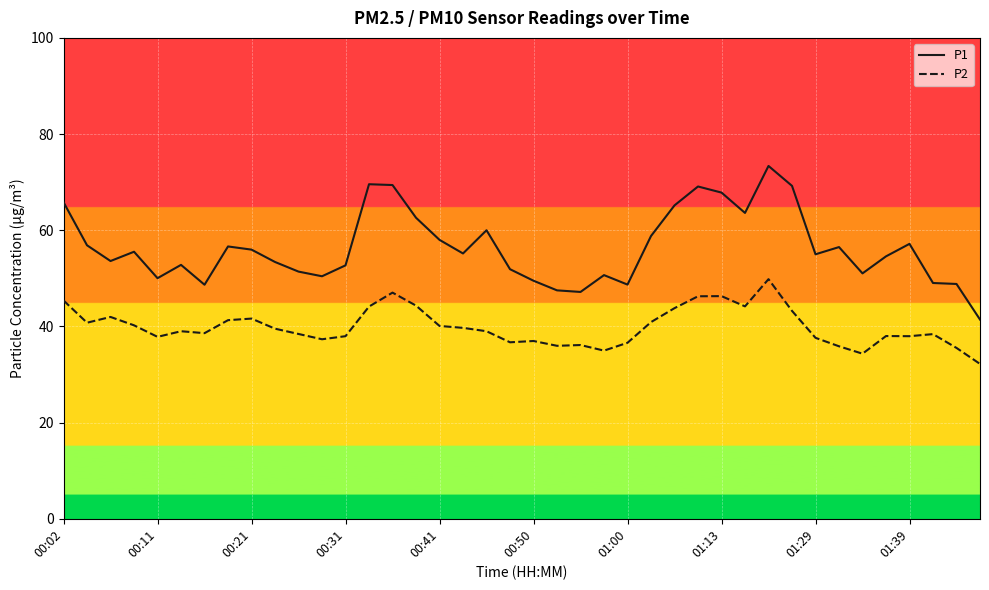

What is the difference between the maximum and minimum values in the P1 series?

31.9